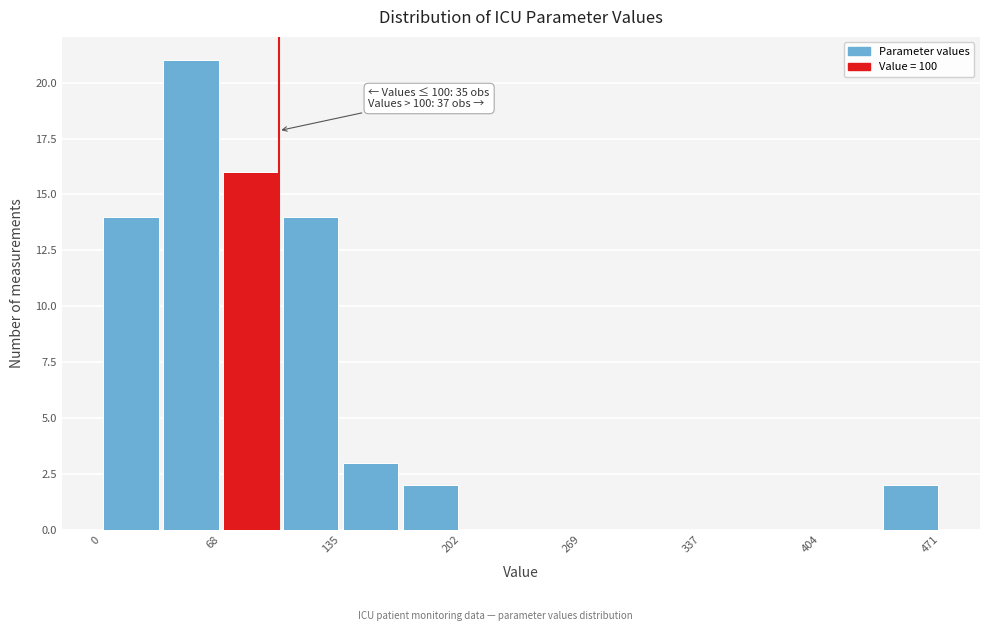

Read against the x-axis, roughly where is the centre of the tallest bar?

50